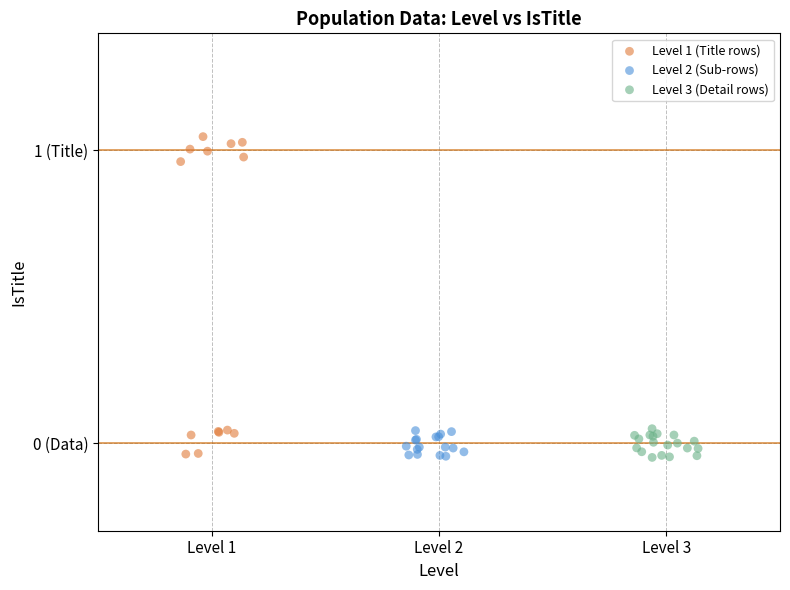

Which series contains the highest Y value?

Level 1 (Title rows)